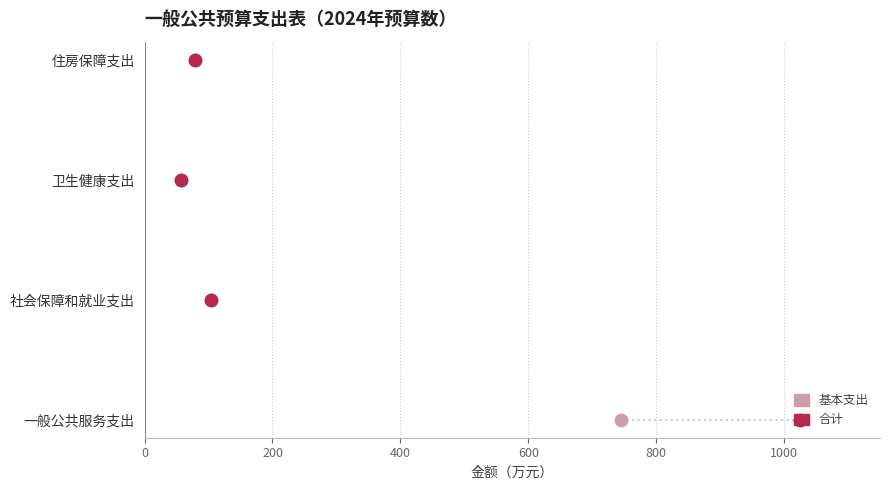

What are all the series names shown in the legend?

基本支出, 合计